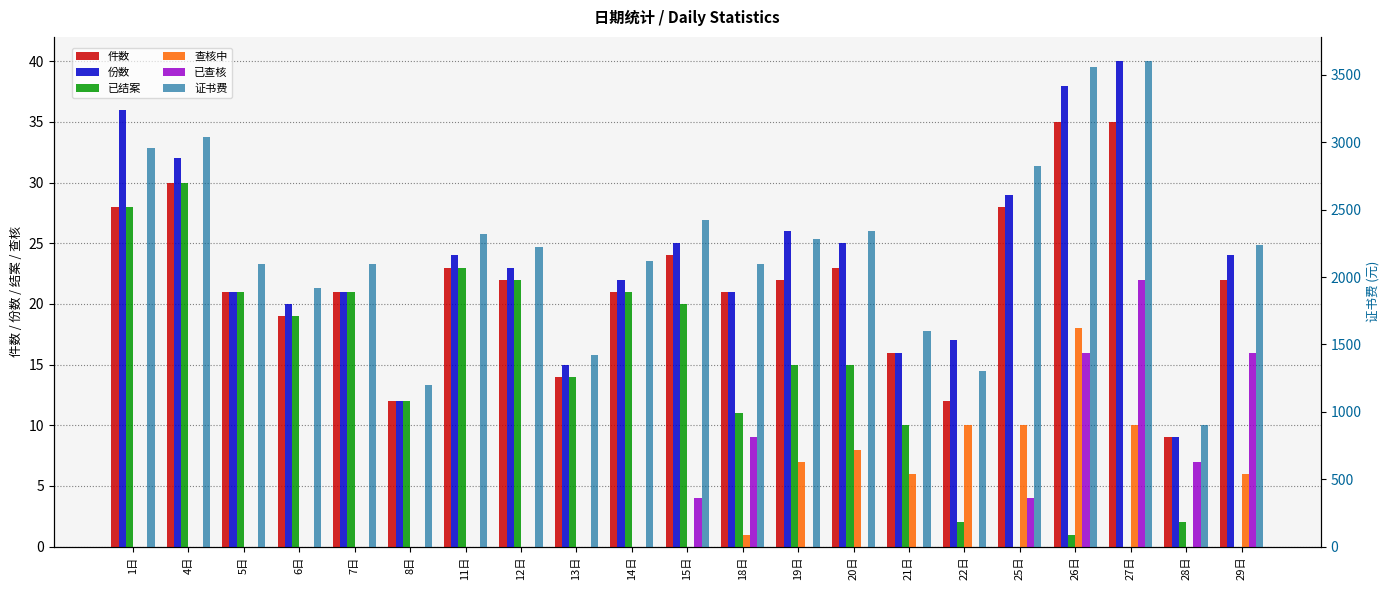

At 15日, list the series in order from largest to smallest.

证书费, 份数, 件数, 已结案, 已查核, 查核中